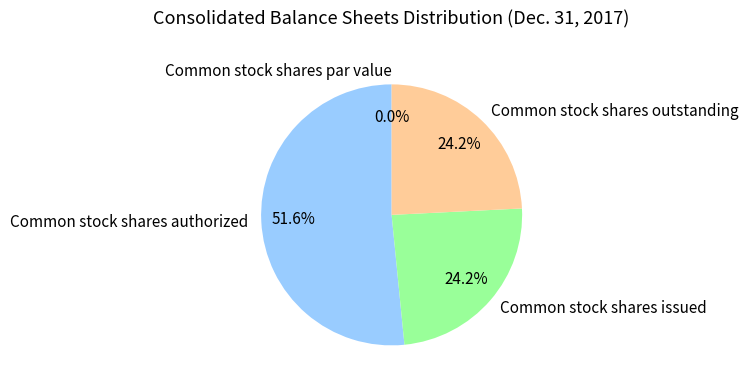

To the nearest percent, what is the difference between the Common stock shares authorized and Common stock shares issued slice percentages?

27%